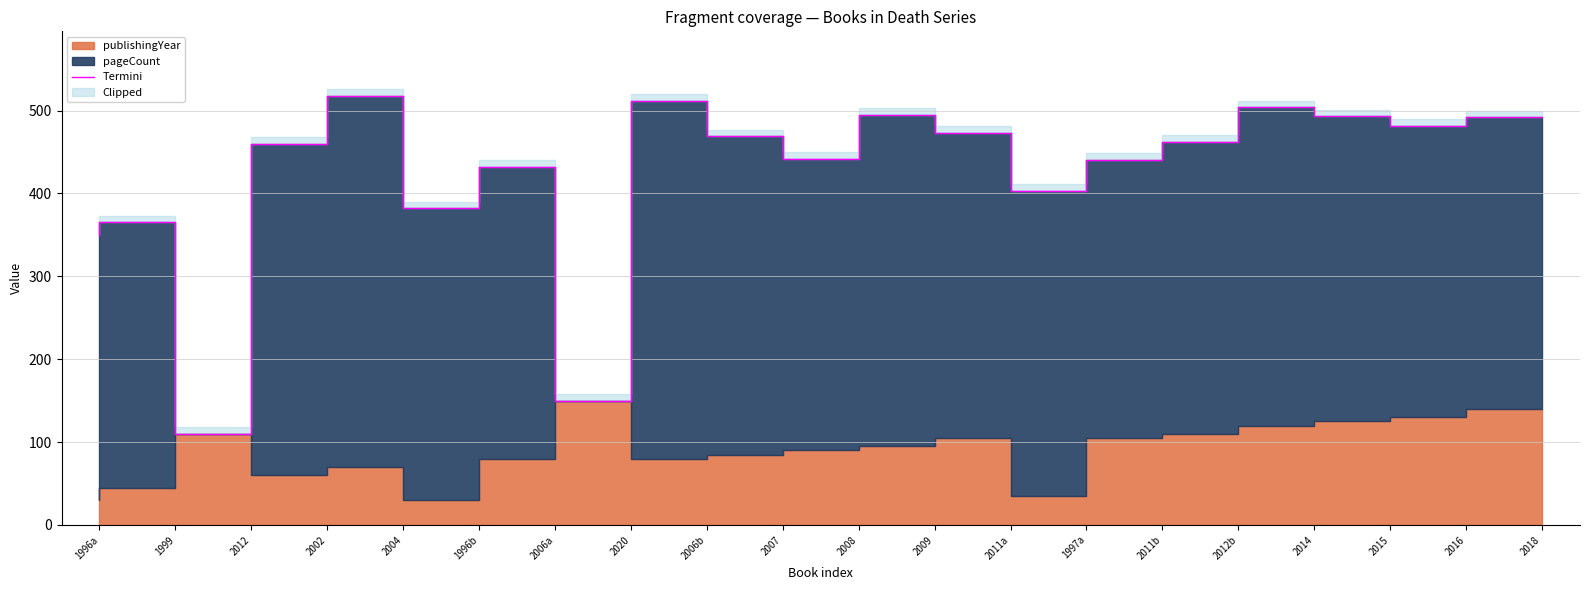

At which label is the value closest to 314?

1996a